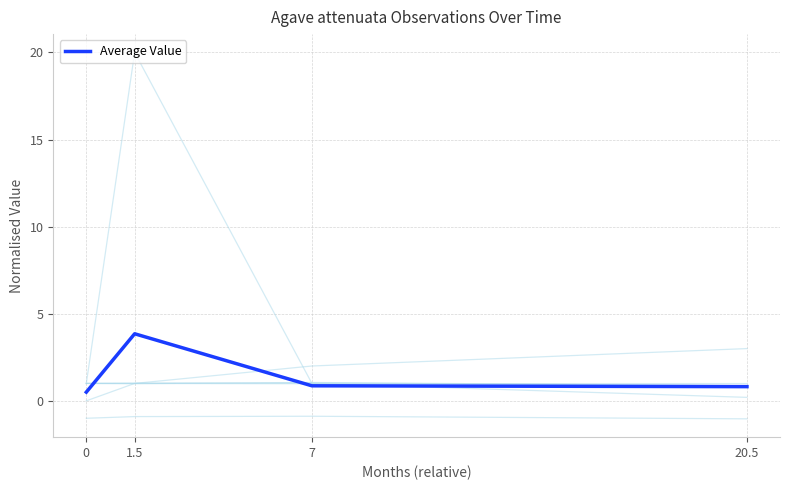

Is this an area chart (filled region under the line)?

No